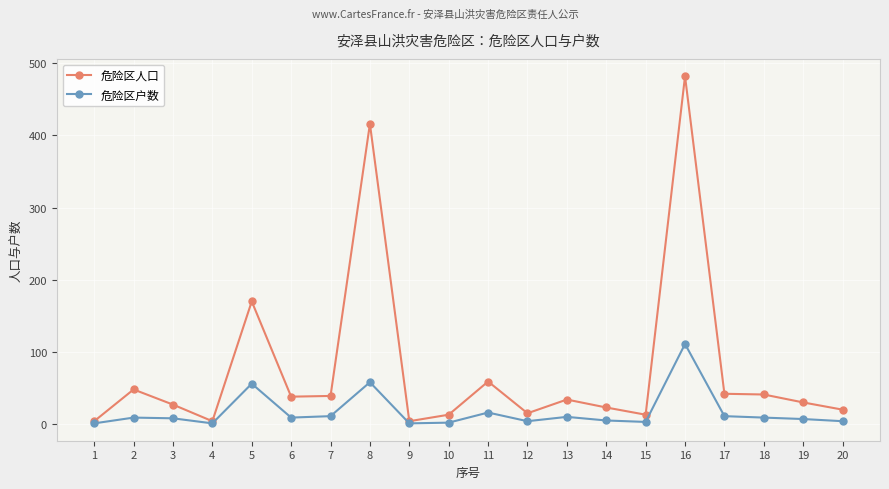

Is the value of 危险区户数 at 13 greater than the value of 危险区人口 at 11?

No